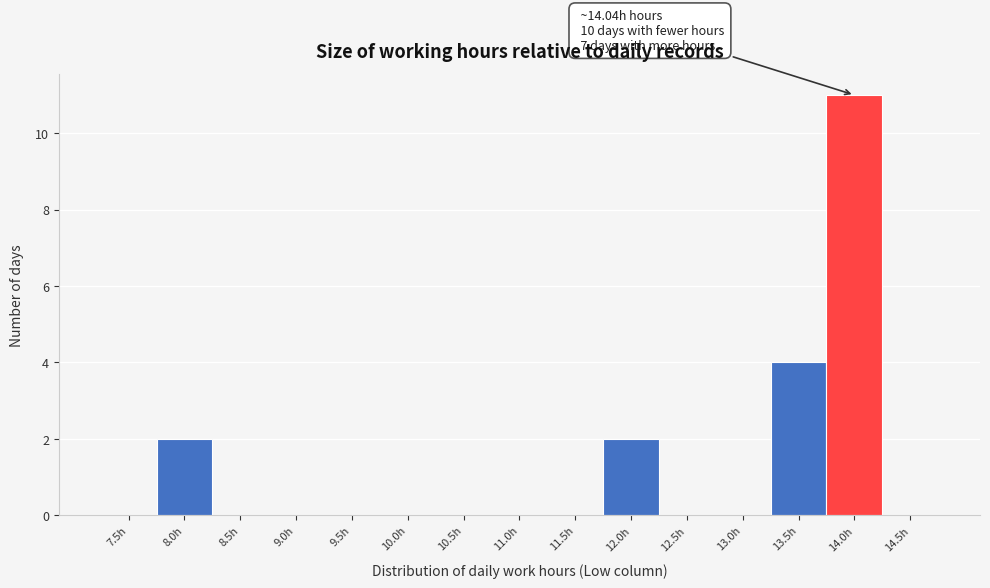

Reading left to right, what are all the values shown in this chart?

7.5h=0	8.0h=2	8.5h=0	9.0h=0	9.5h=0	10.0h=0	10.5h=0	11.0h=0	11.5h=0	12.0h=2	12.5h=0	13.0h=0	13.5h=4	14.0h=11	14.5h=0